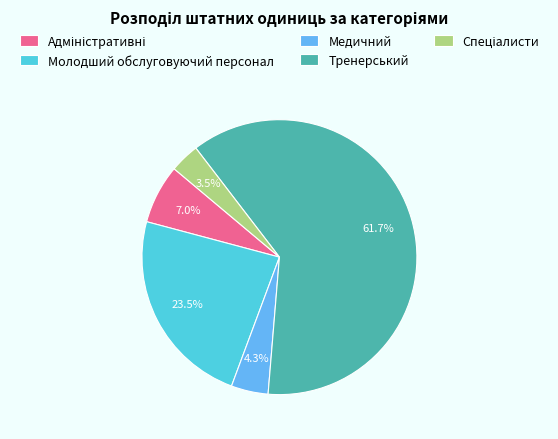

Which has a higher value, Тренерський or Медичний?

Тренерський